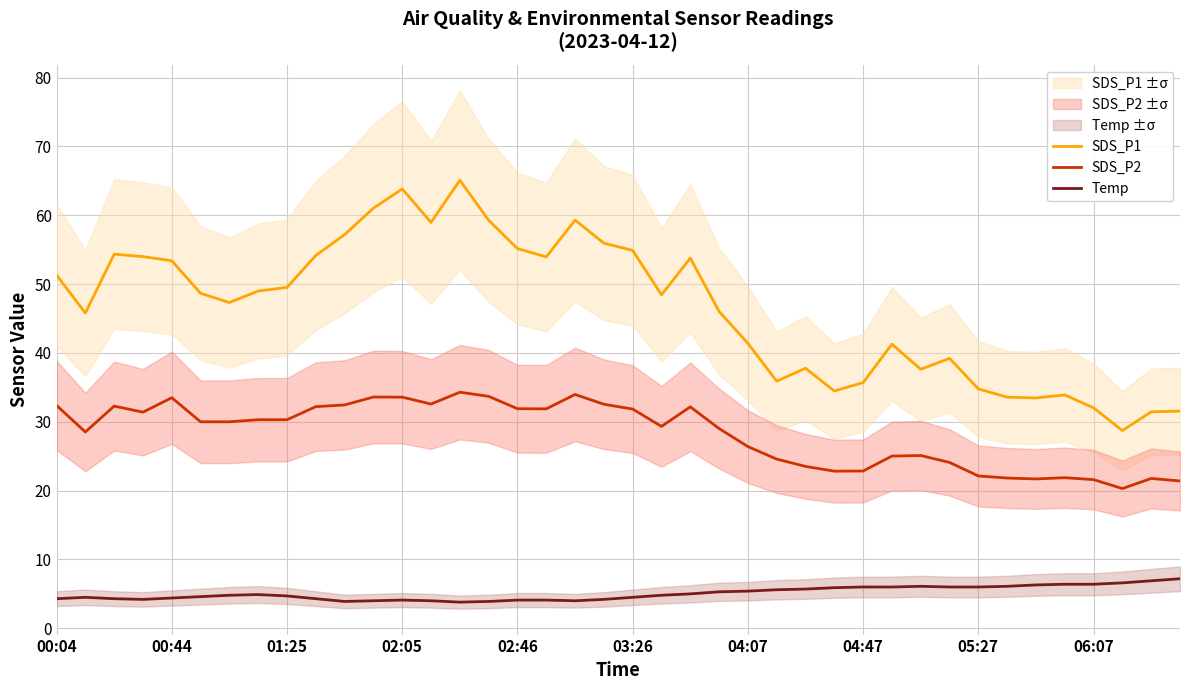

True or false: Temp and SDS_P1 cross at least once.

False